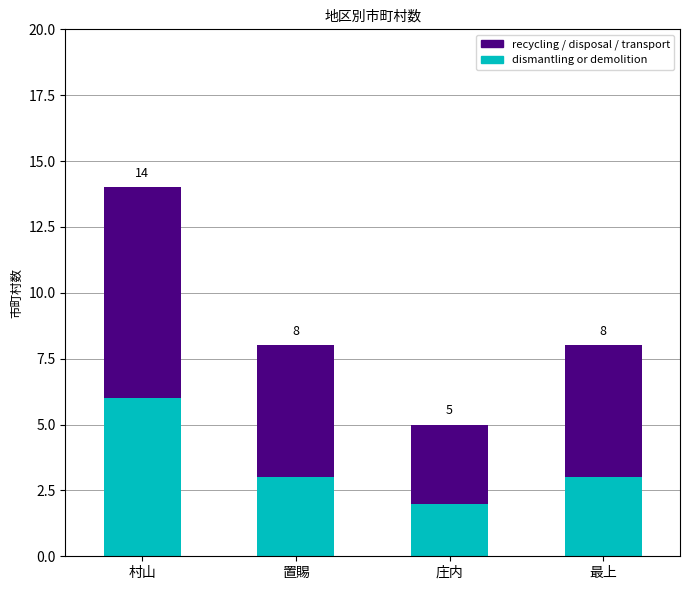

What are all the series names shown in the legend?

recycling / disposal / transport, dismantling or demolition